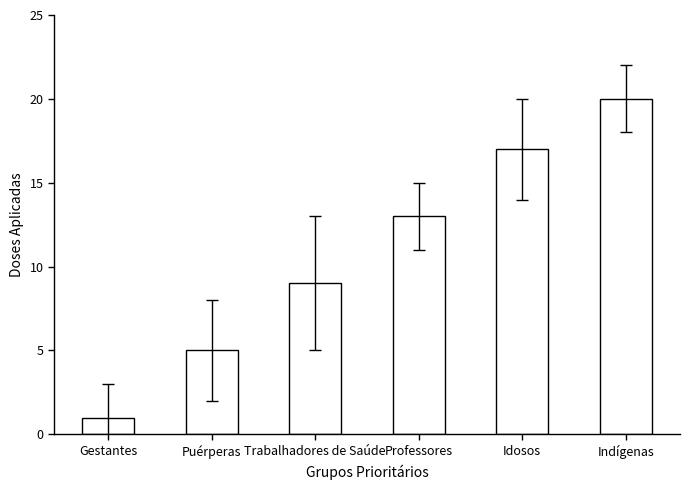

What is the maximum value shown in the chart?

20